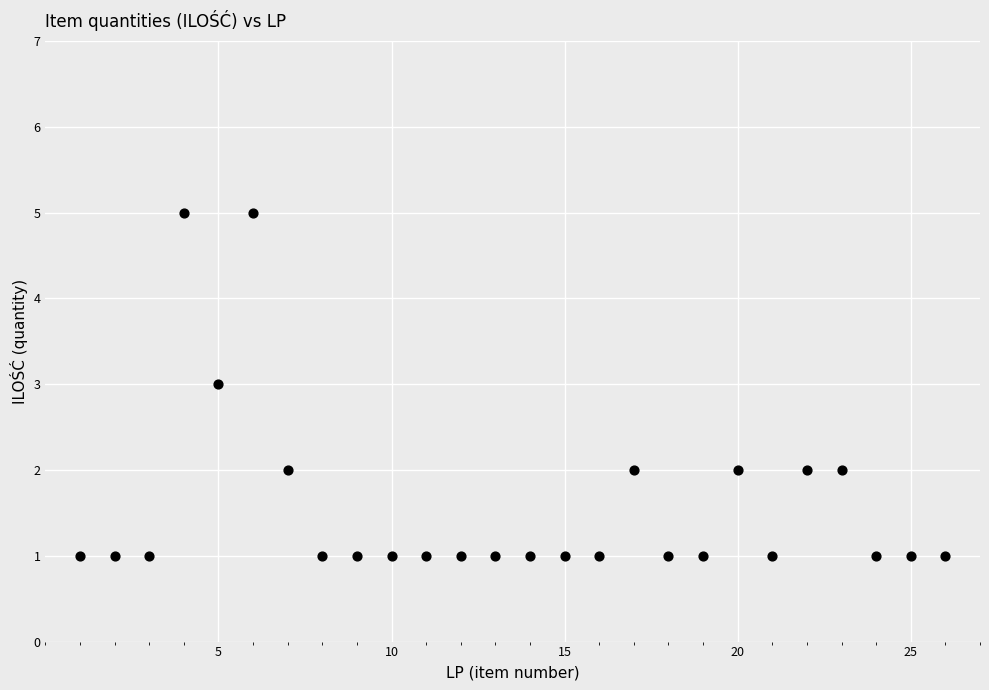

What is the range of Y values (max minus min)?

4